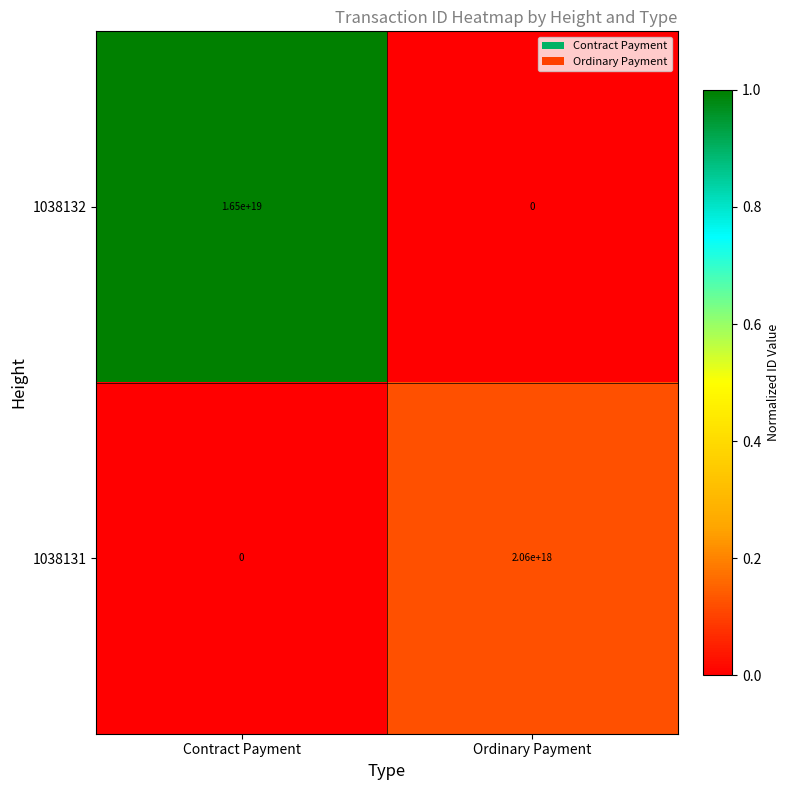

List the series in order of their peak value, lowest first.

1038131, 1038132